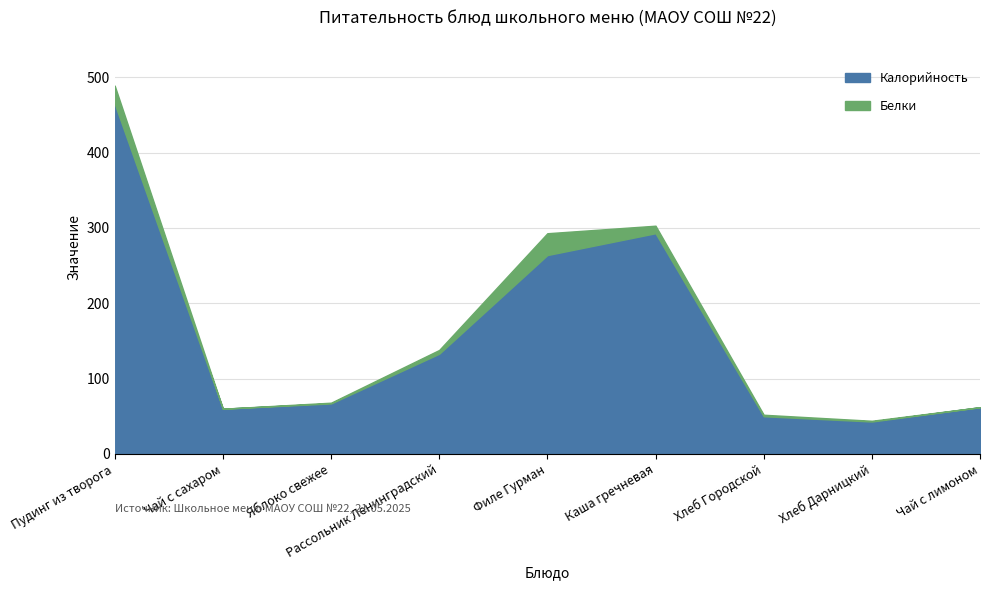

What is the difference between the second highest and minimum values?

250